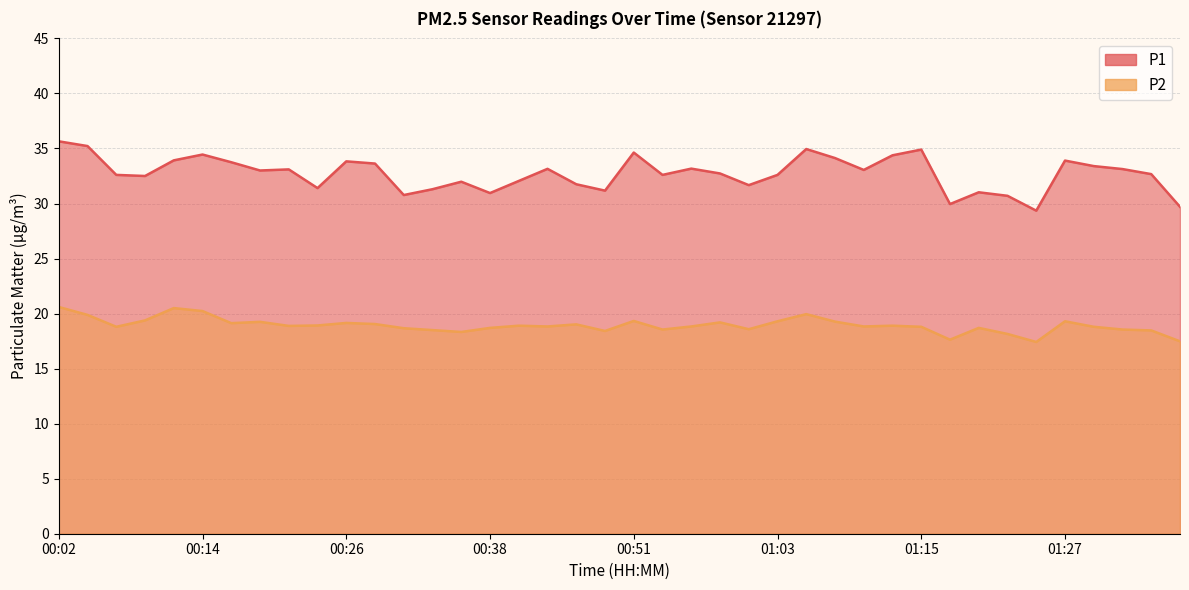

At which label is P2 closest to 19?

00:46